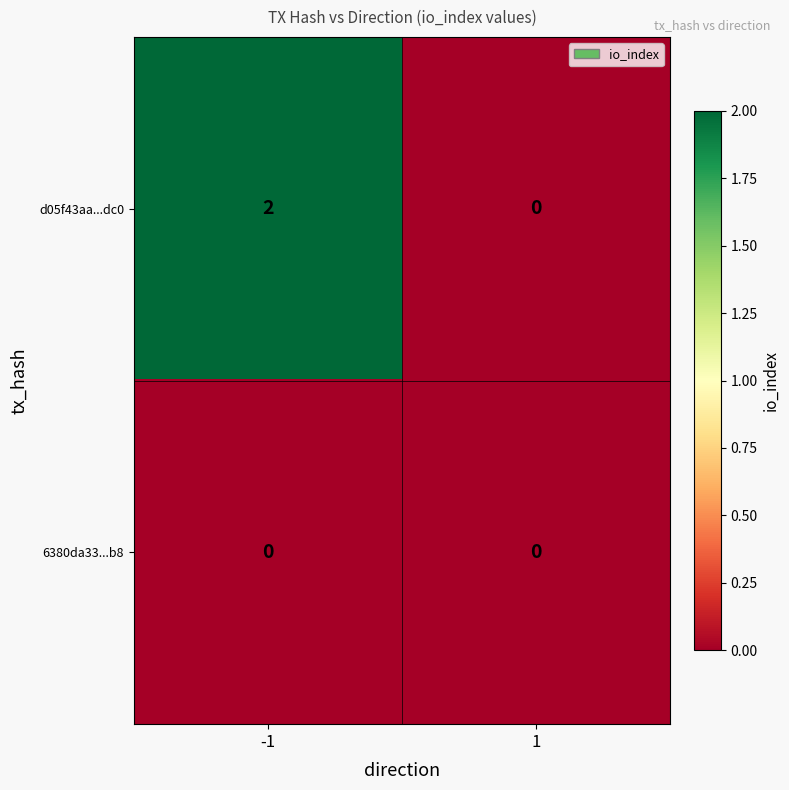

What is the total value across all series at -1?

2